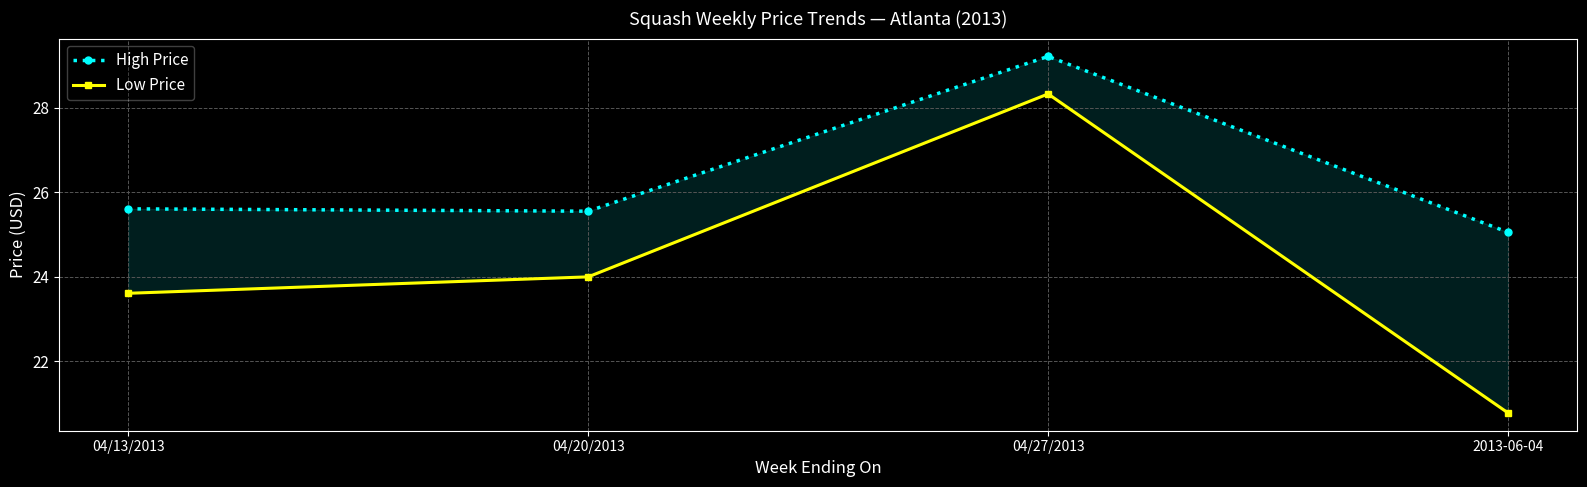

What is the sum of all Low Price values?

96.7